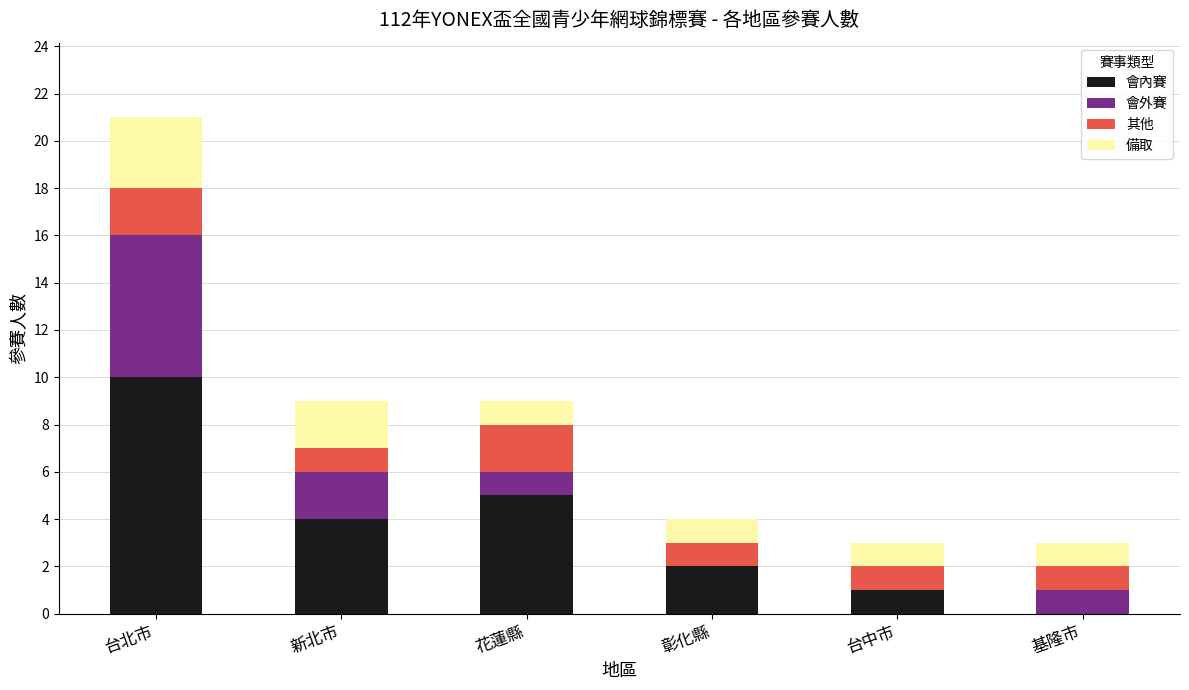

At which label does 會內賽 reach its peak?

台北市